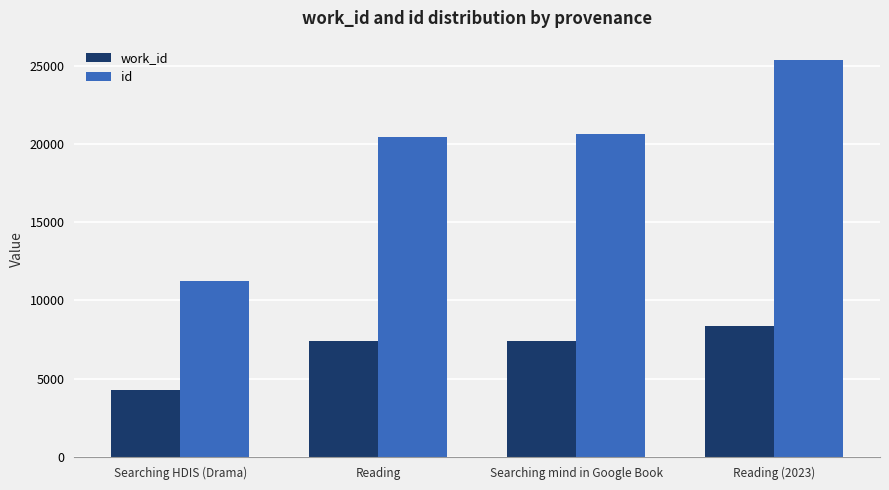

Between Searching HDIS (Drama) and Searching mind in Google Book, which series saw the biggest shift?

id